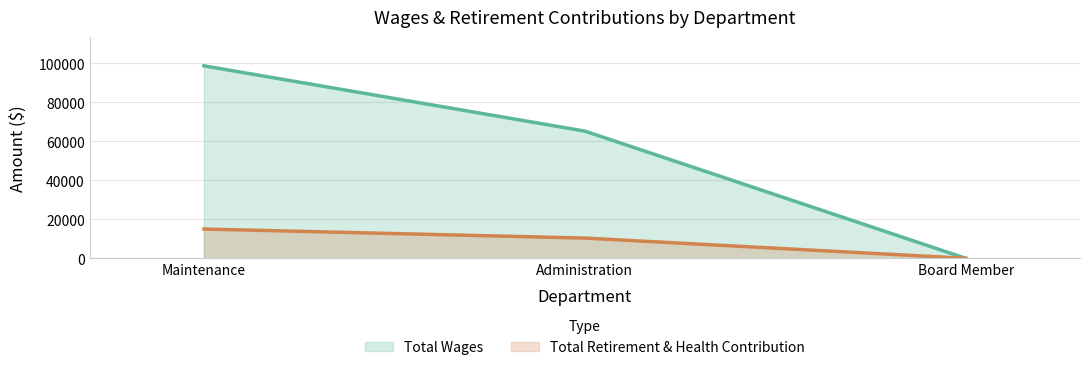

What is the label of the 2nd point from the left?

Administration